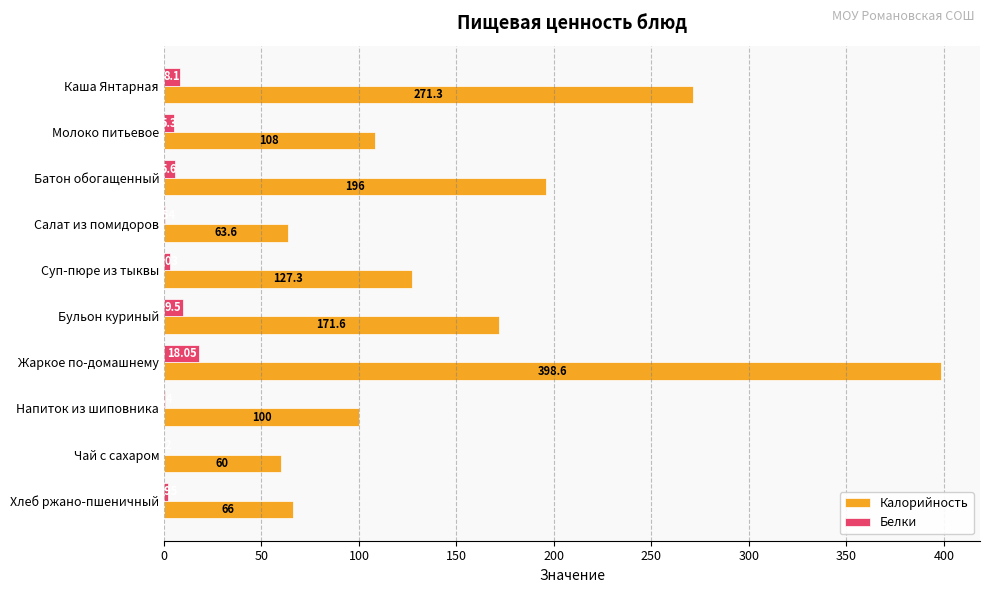

Count the number of categories in the chart.

10